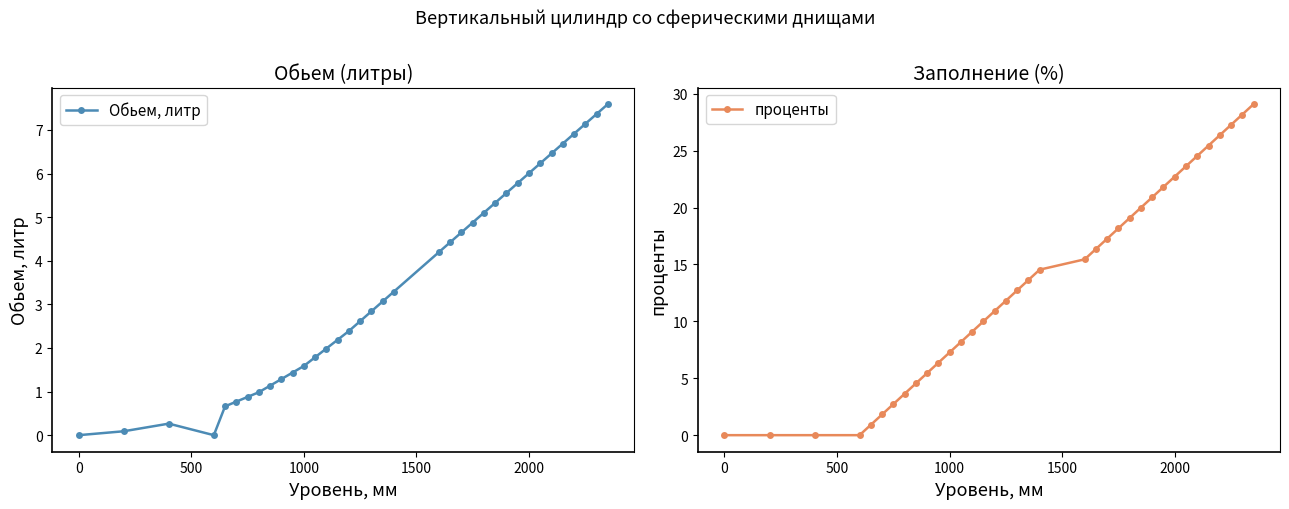

True or false: Обьем, литр and проценты cross at least once.

False